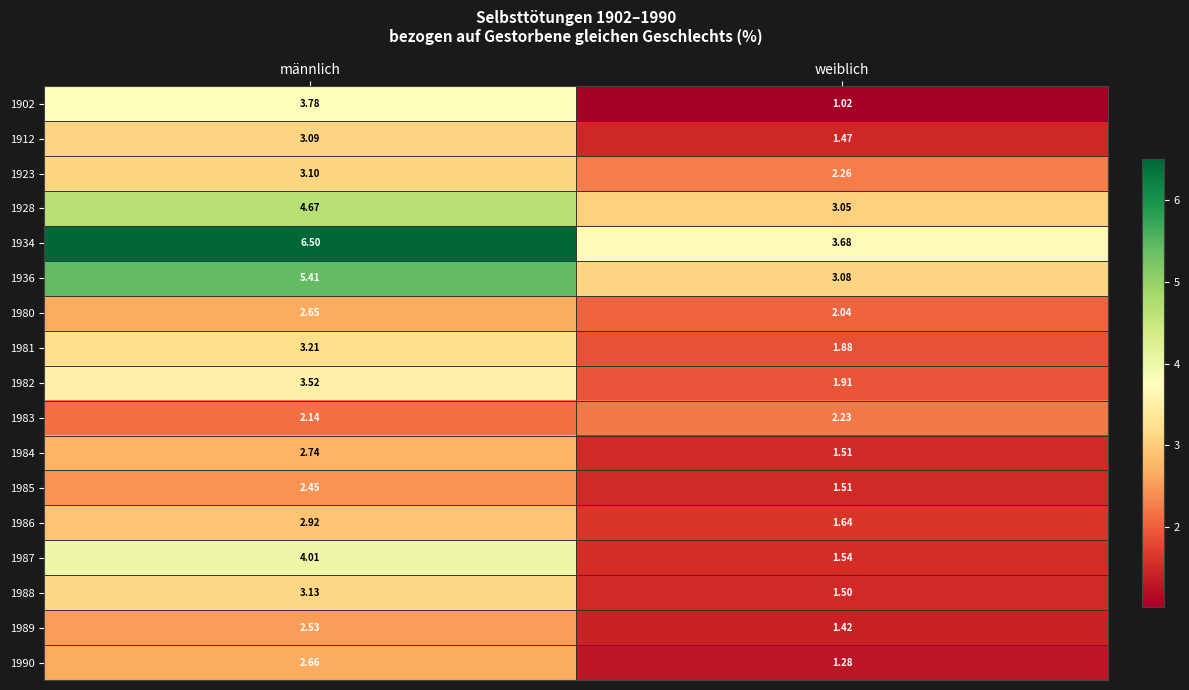

Which label corresponds to the largest value in the chart?

männlich